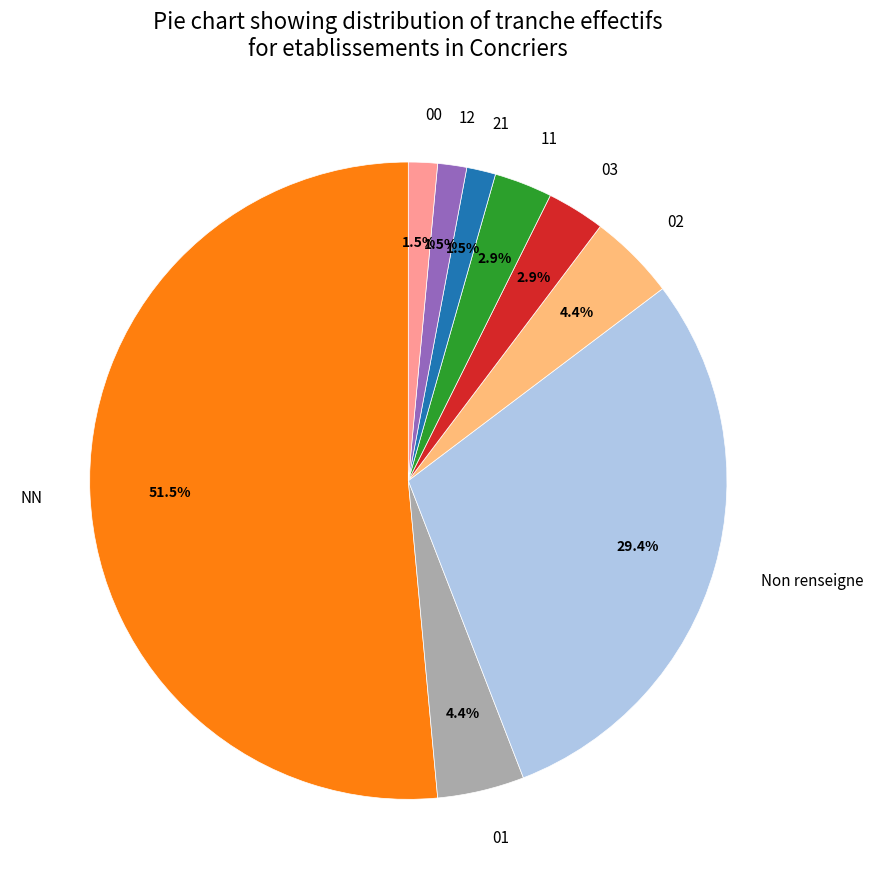

Which has a higher value, Non renseigne or 01?

Non renseigne